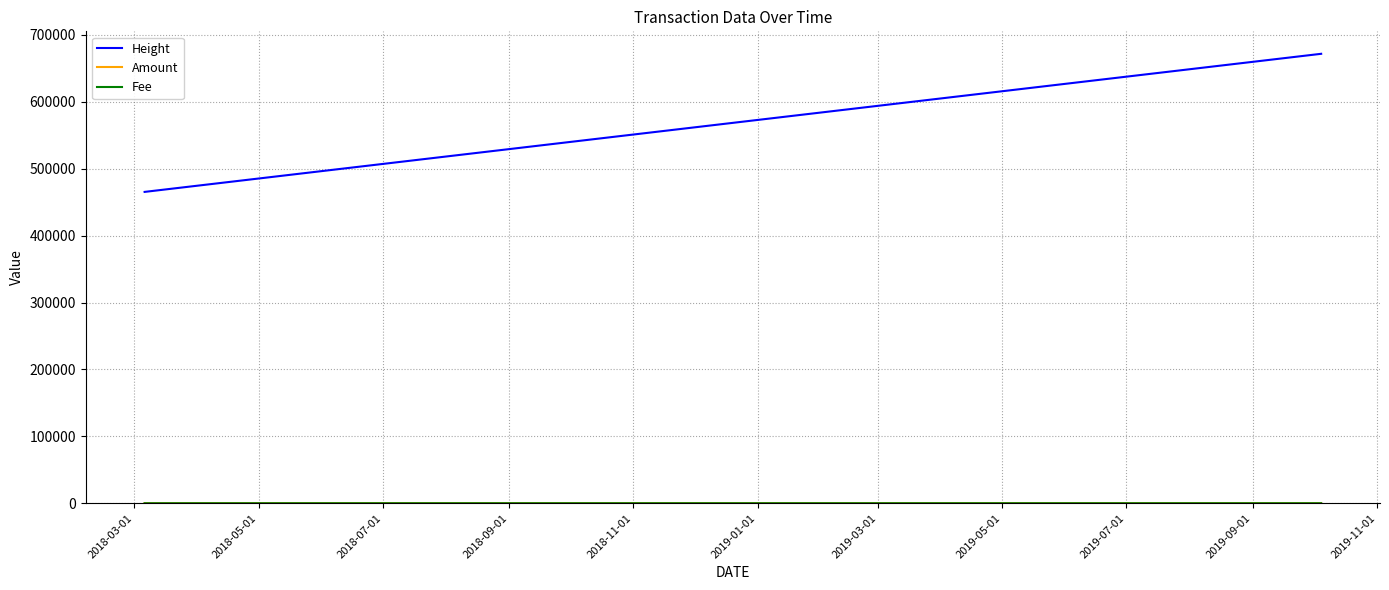

At which category does the chart reach its minimum across all series?

2018-05-01